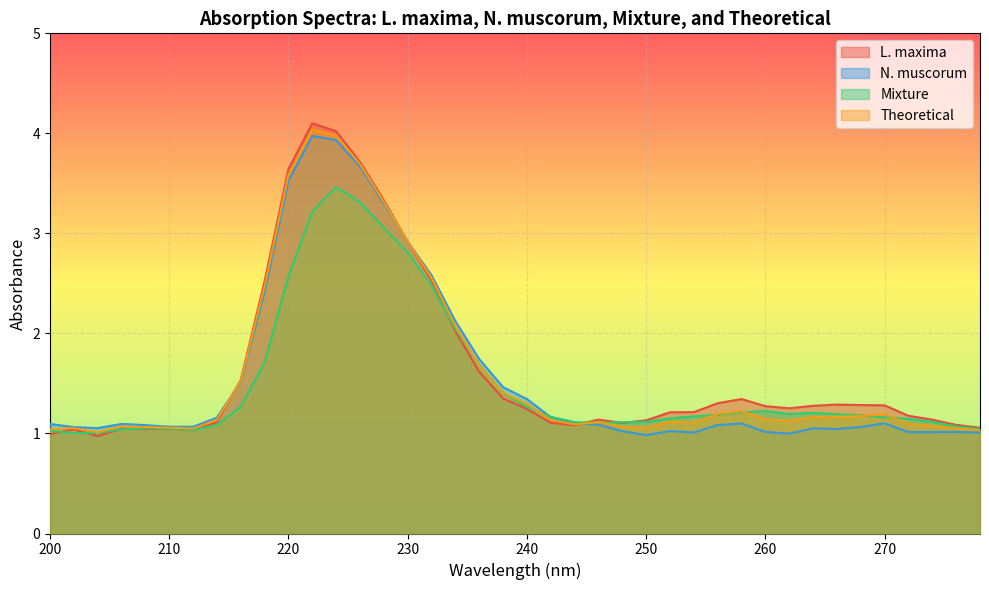

True or false: L. maxima has a value of 4.7 at 230.

False